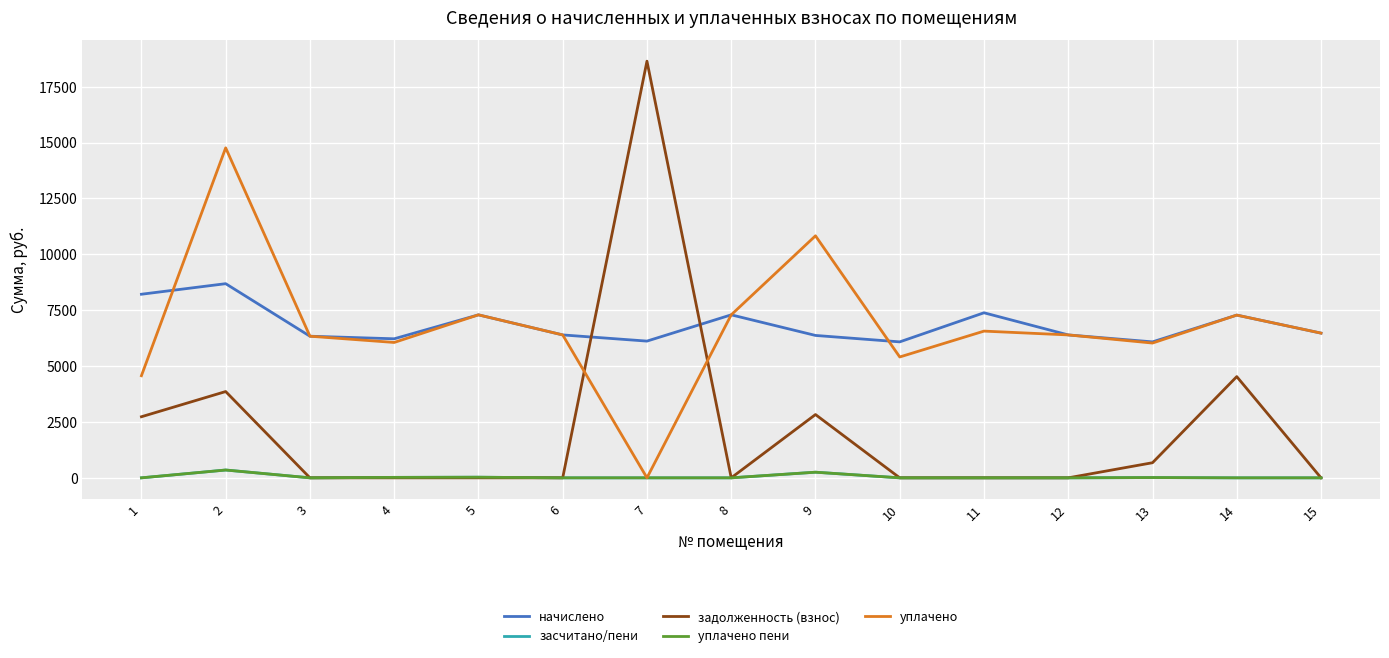

The value of начислено at 3 is 3173.6. True or false?

False